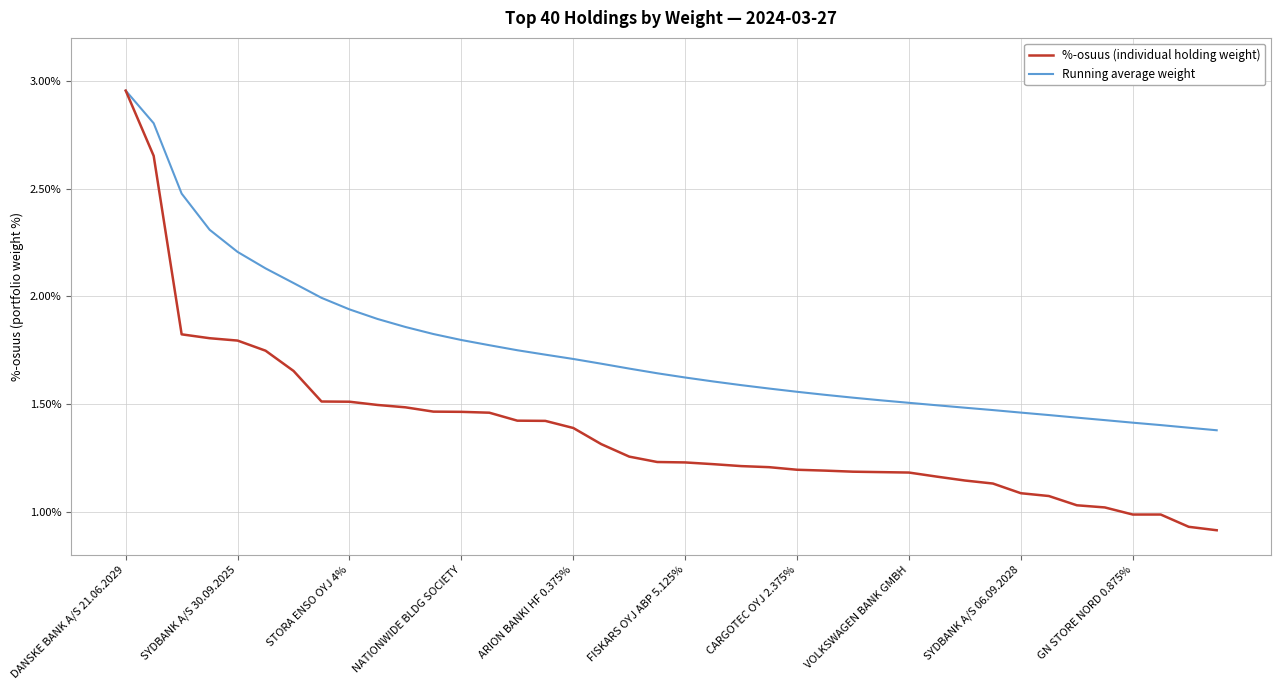

Which series has the largest total across all categories?

Running average weight